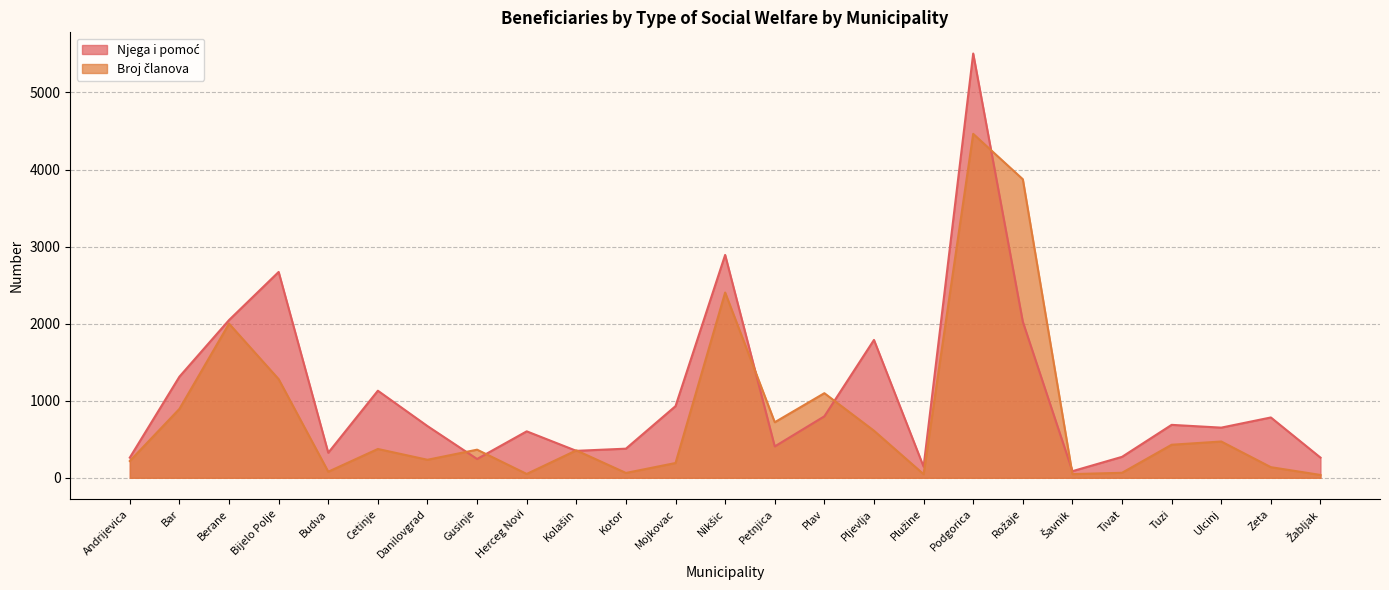

After their last crossing, which series has the higher values: Broj članova or Njega i pomoć?

Njega i pomoć